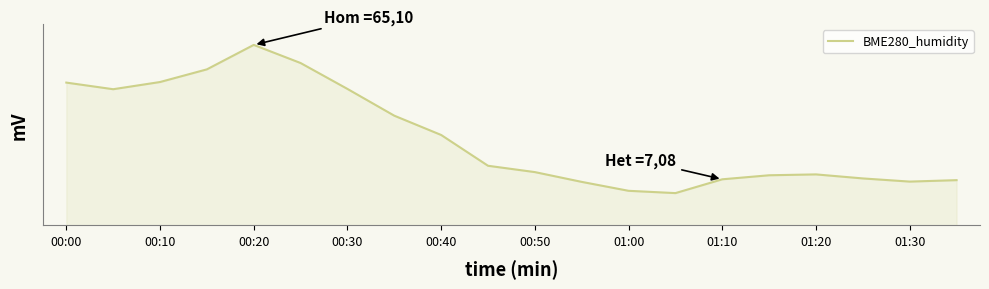

Is this an area chart (filled region under the line)?

Yes